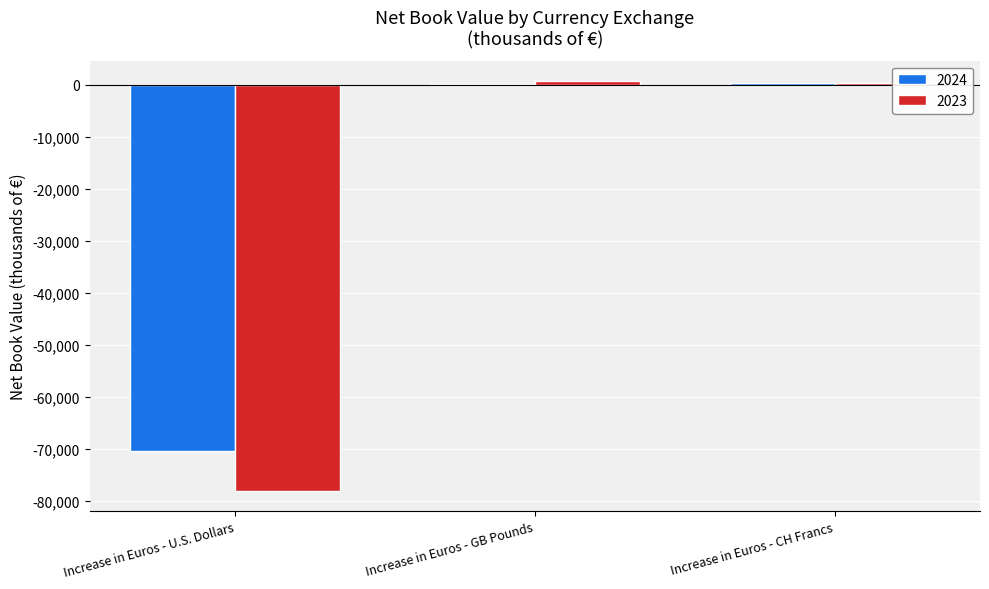

Is the value of 2024 at Increase in Euros - U.S. Dollars greater than the value of 2023 at Increase in Euros - GB Pounds?

No